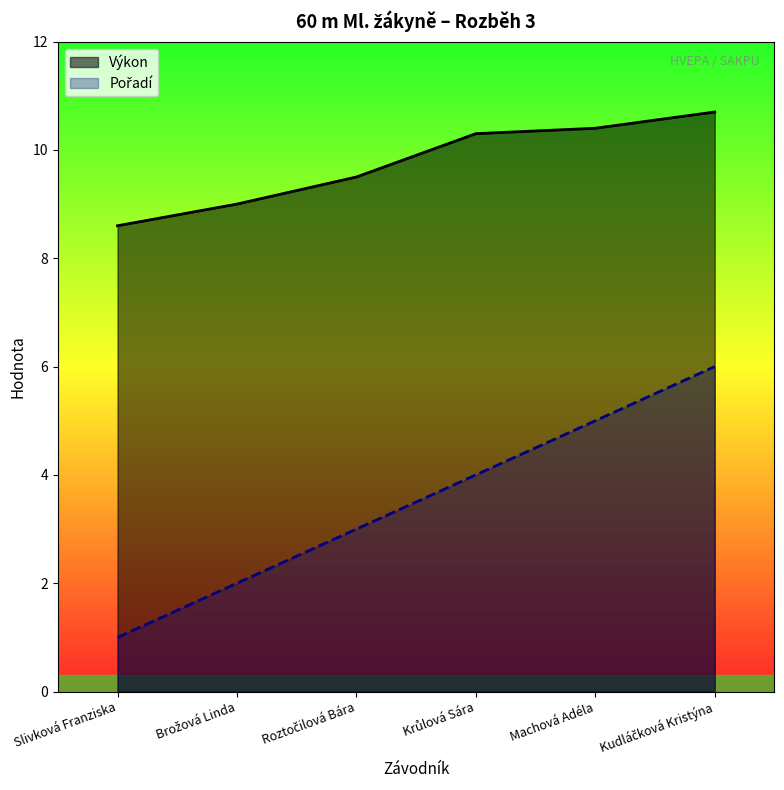

What is the maximum value shown in the chart?

10.7